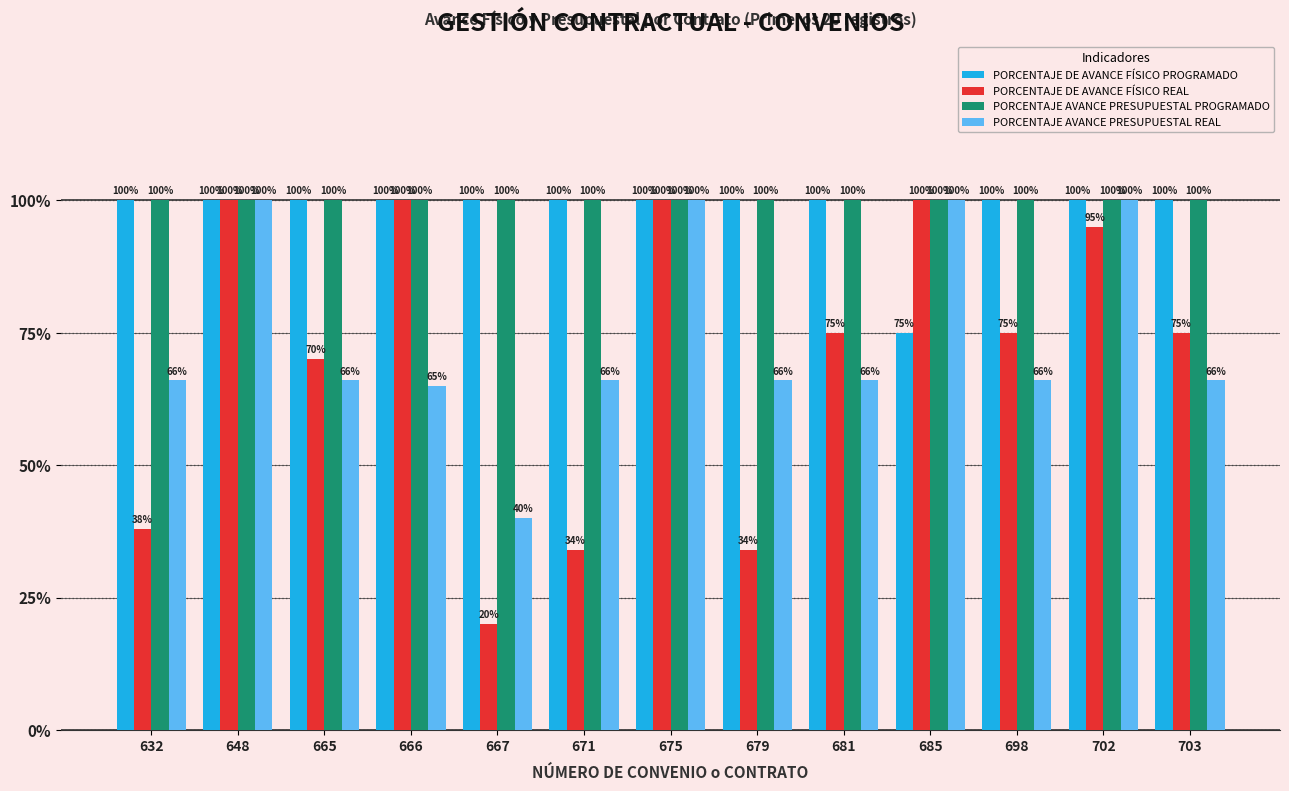

How many bars are there in each group?

4